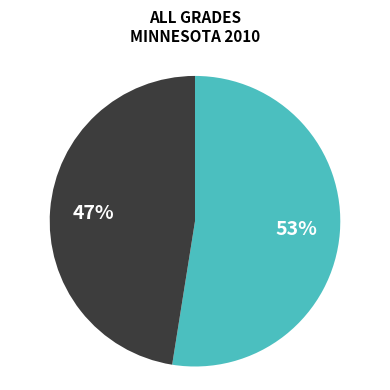

Is there a majority slice in this chart?

Yes